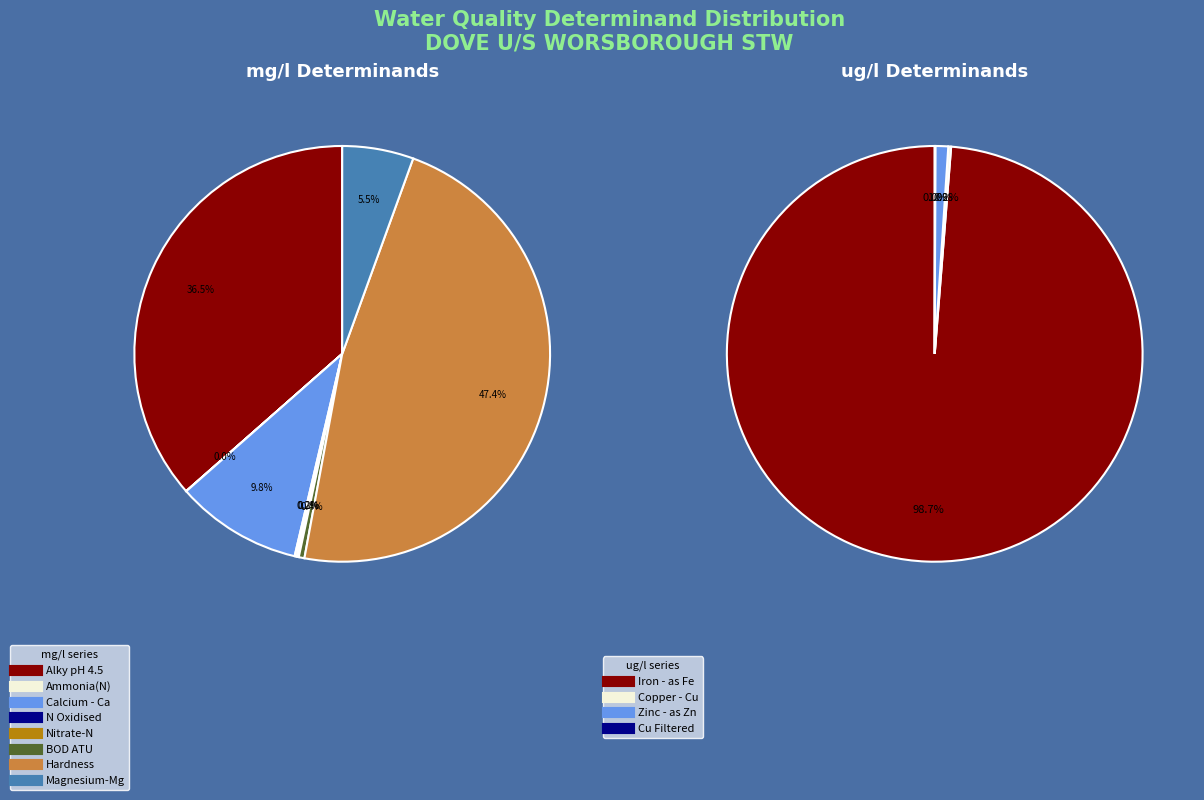

Does any single category account for the majority?

No